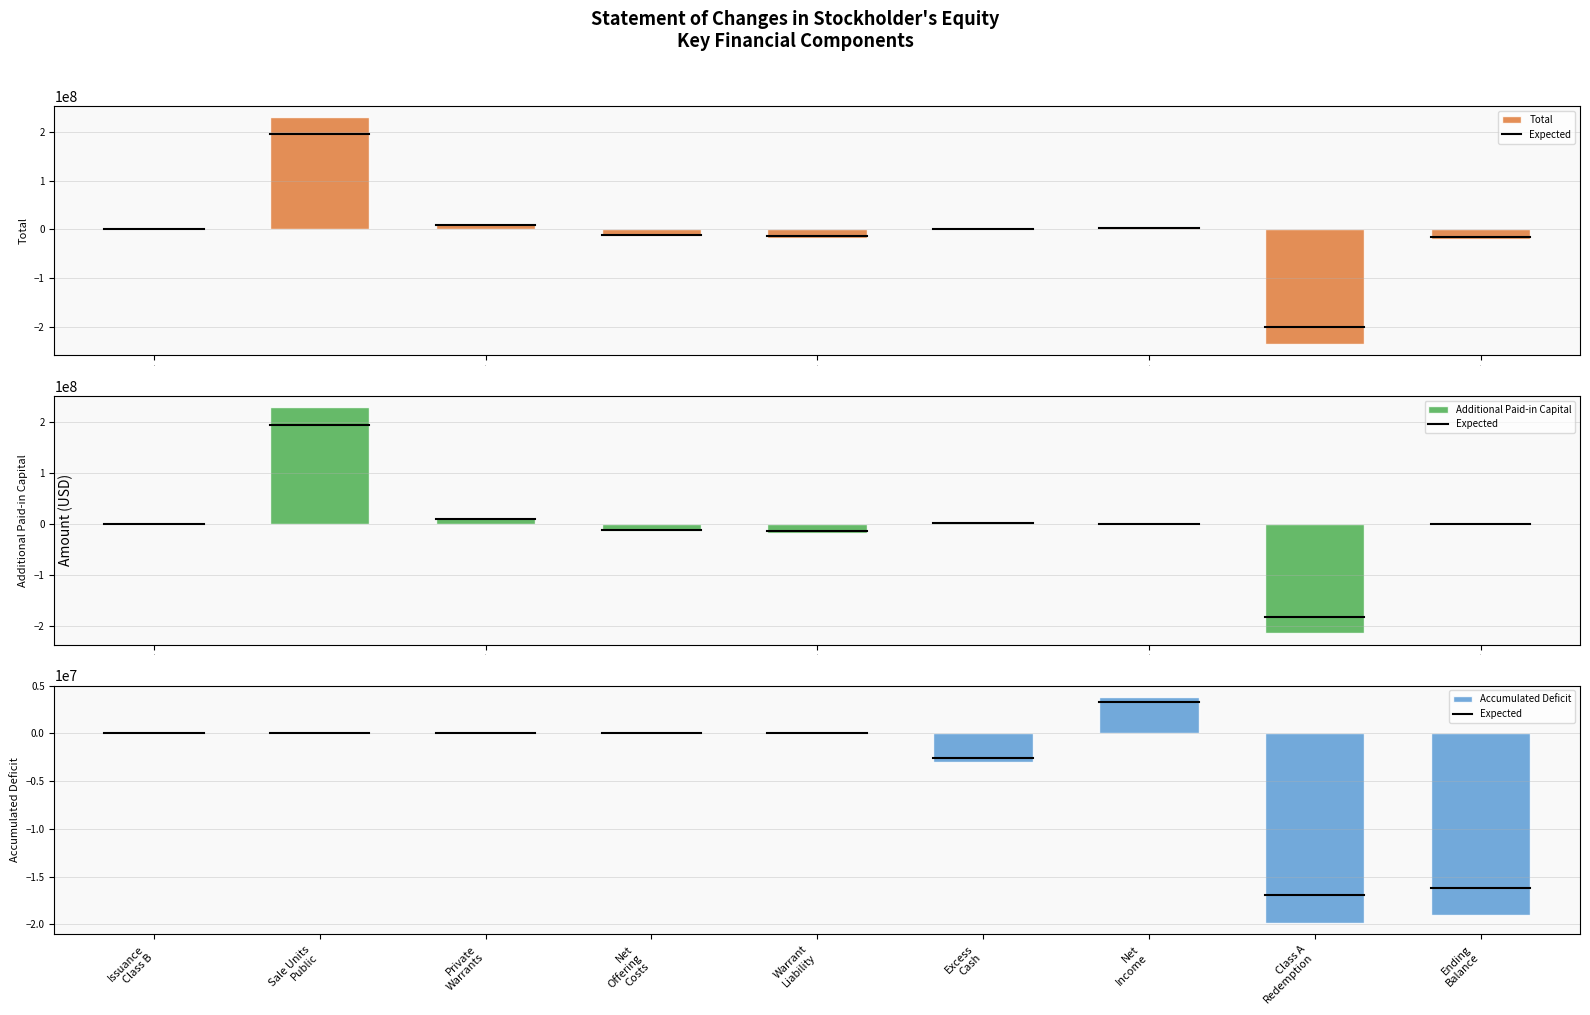

How many values in the Additional Paid-in Capital series are below 0?

3